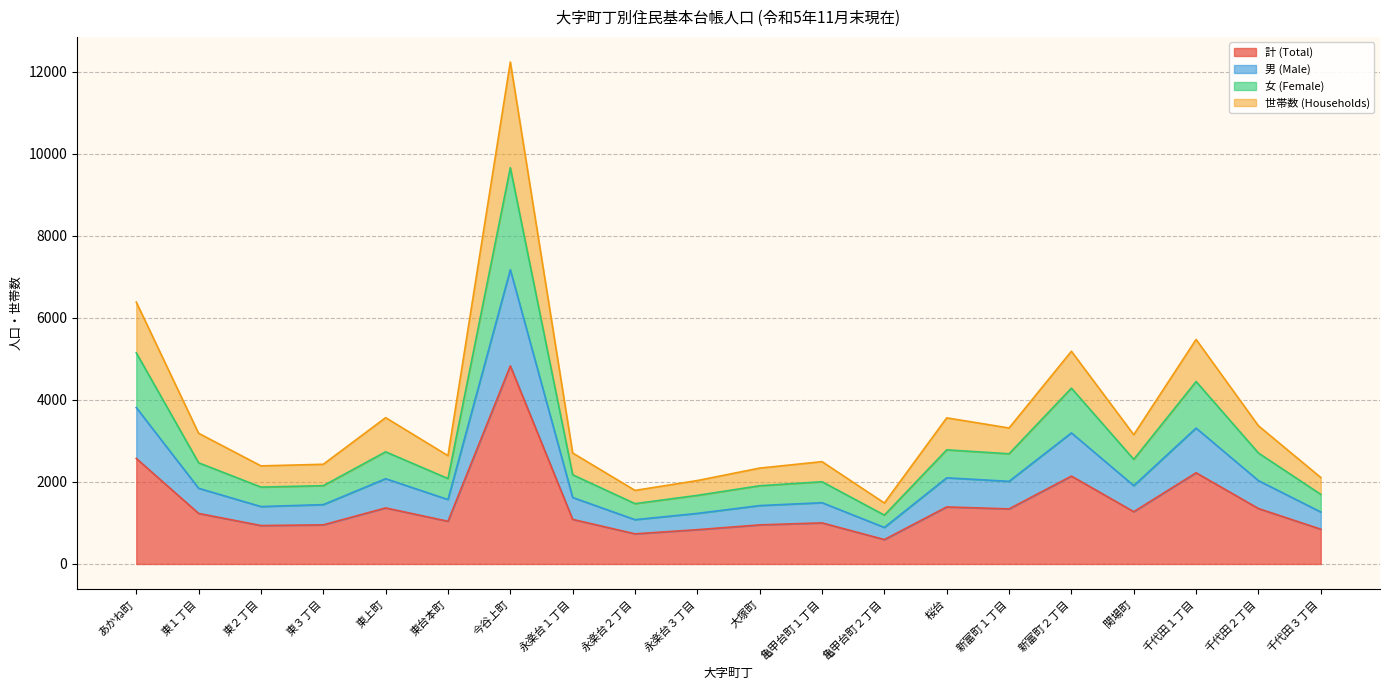

Does the chart display data point markers on the line(s)?

No